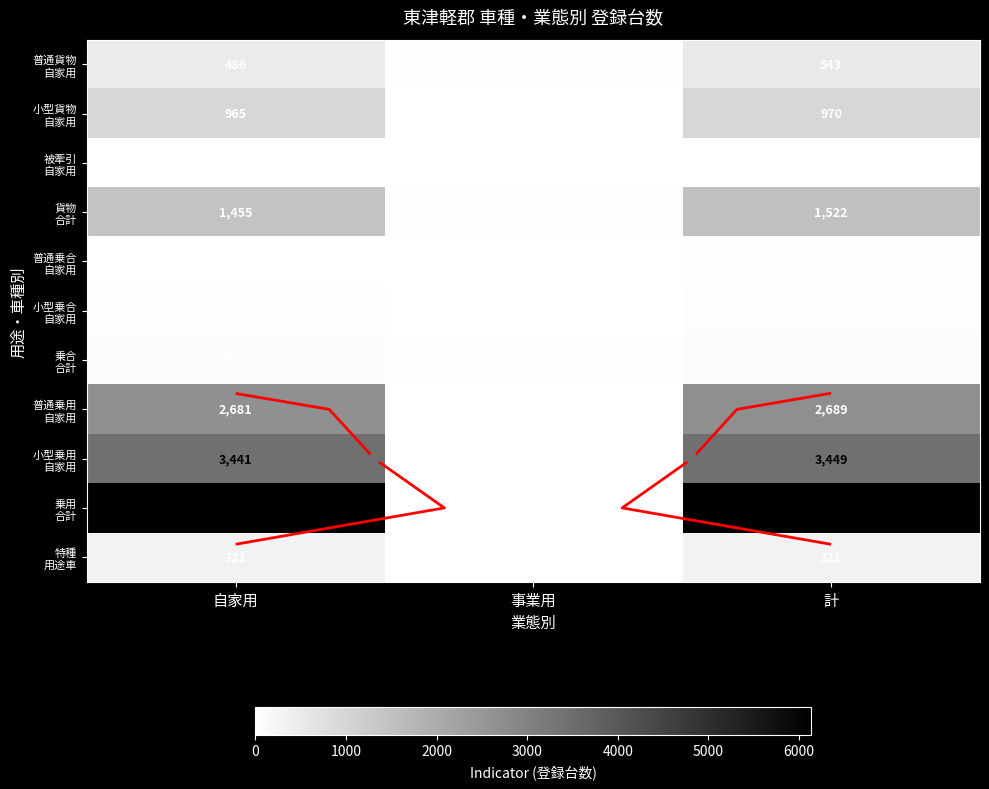

Count the number of data series in this chart.

11